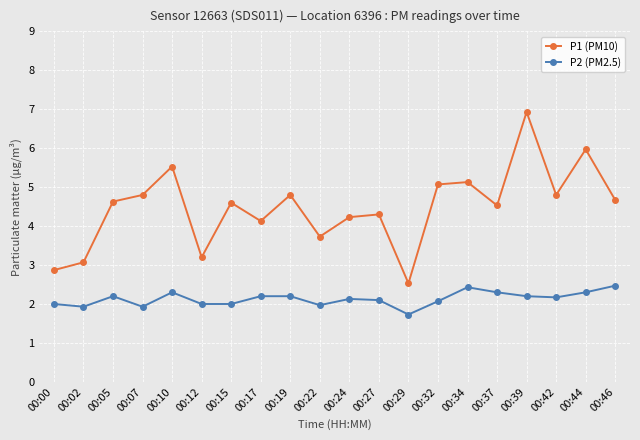

At 00:42, list the series in order from smallest to largest.

P2 (PM2.5), P1 (PM10)